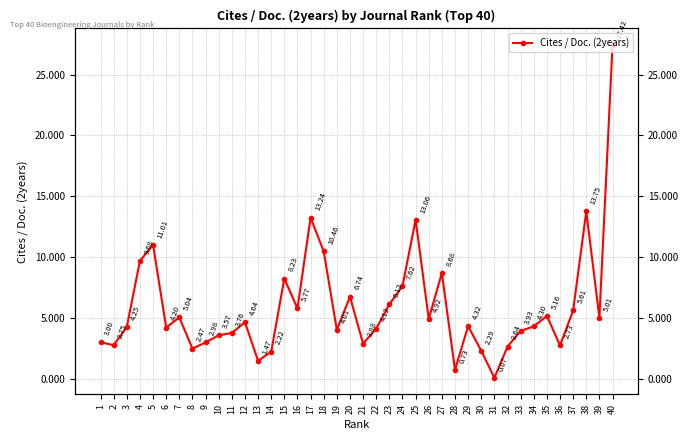

Read the value at 18.

10.5